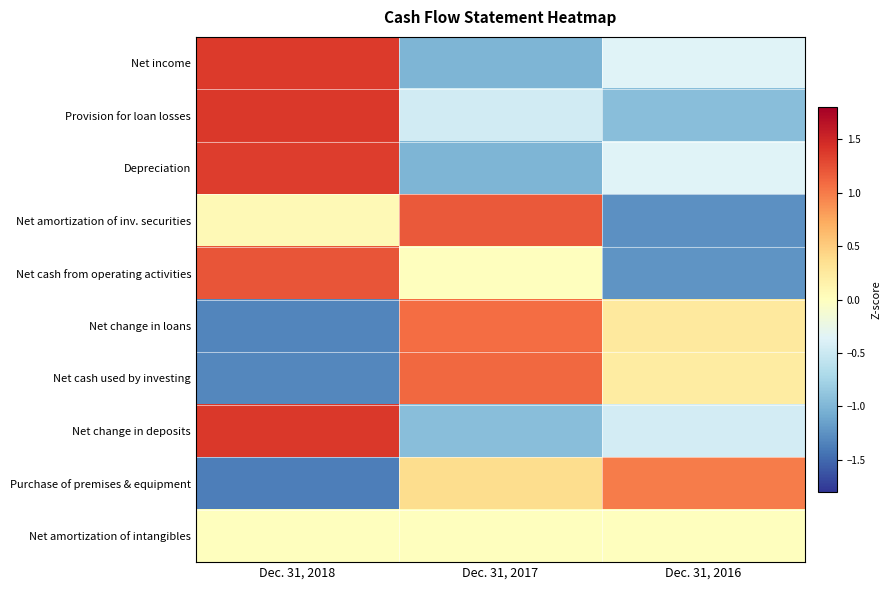

Which label corresponds to the smallest value in the chart?

Dec. 31, 2018